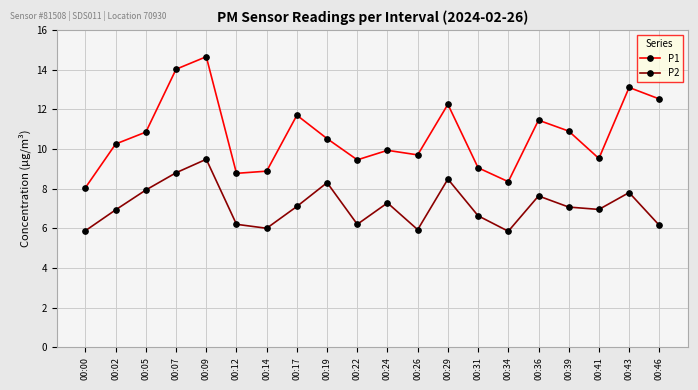

True or false: P1 has more than 2 interior local peaks.

True